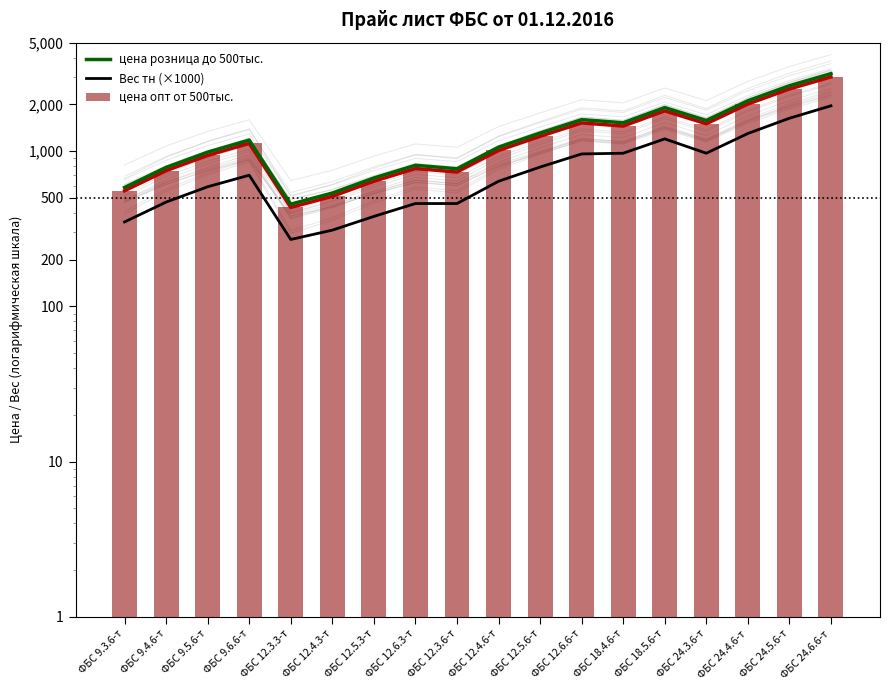

Is the value of цена розница до 500тыс. at ФБС 9.3.6-т greater than the value of цена опт от 500тыс. at ФБС 12.4.6-т?

No